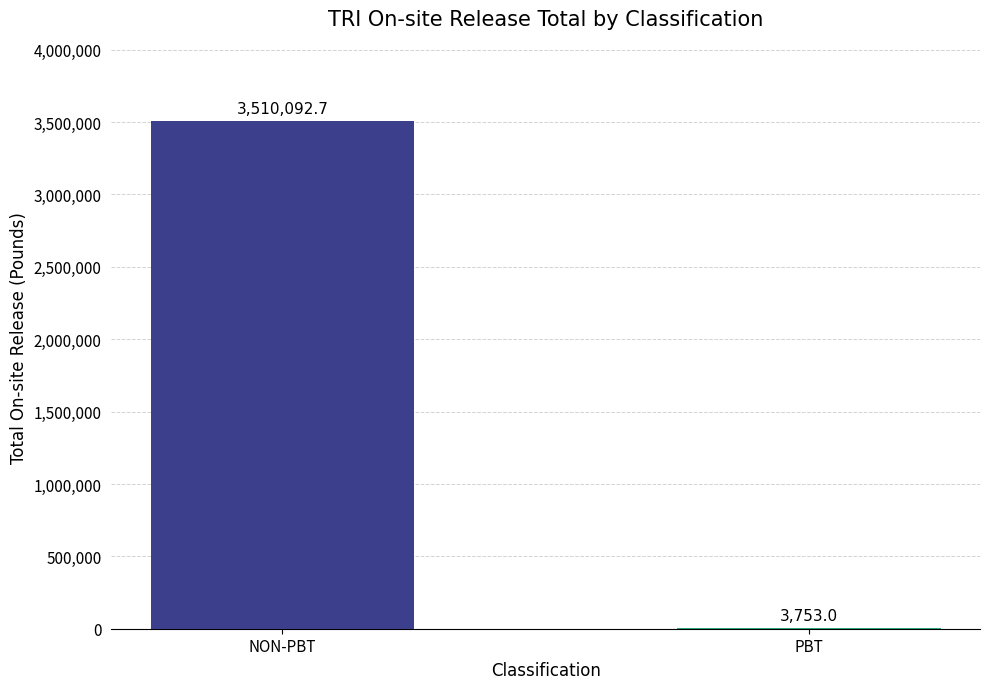

Which label corresponds to the largest value in the chart?

NON-PBT